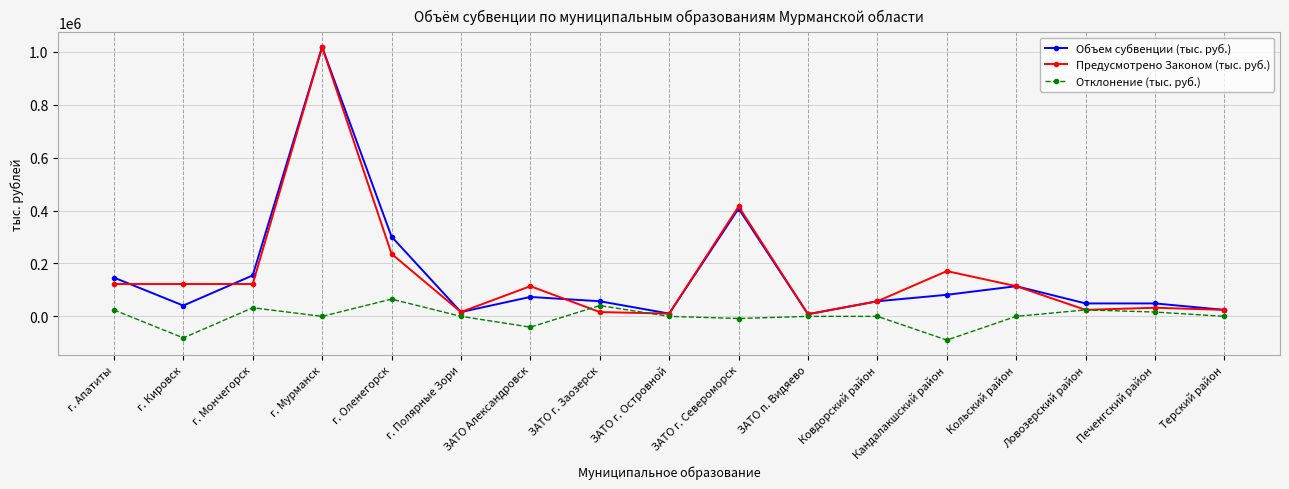

What is the difference between the maximum and minimum values in the Отклонение (тыс. руб.) series?

154800